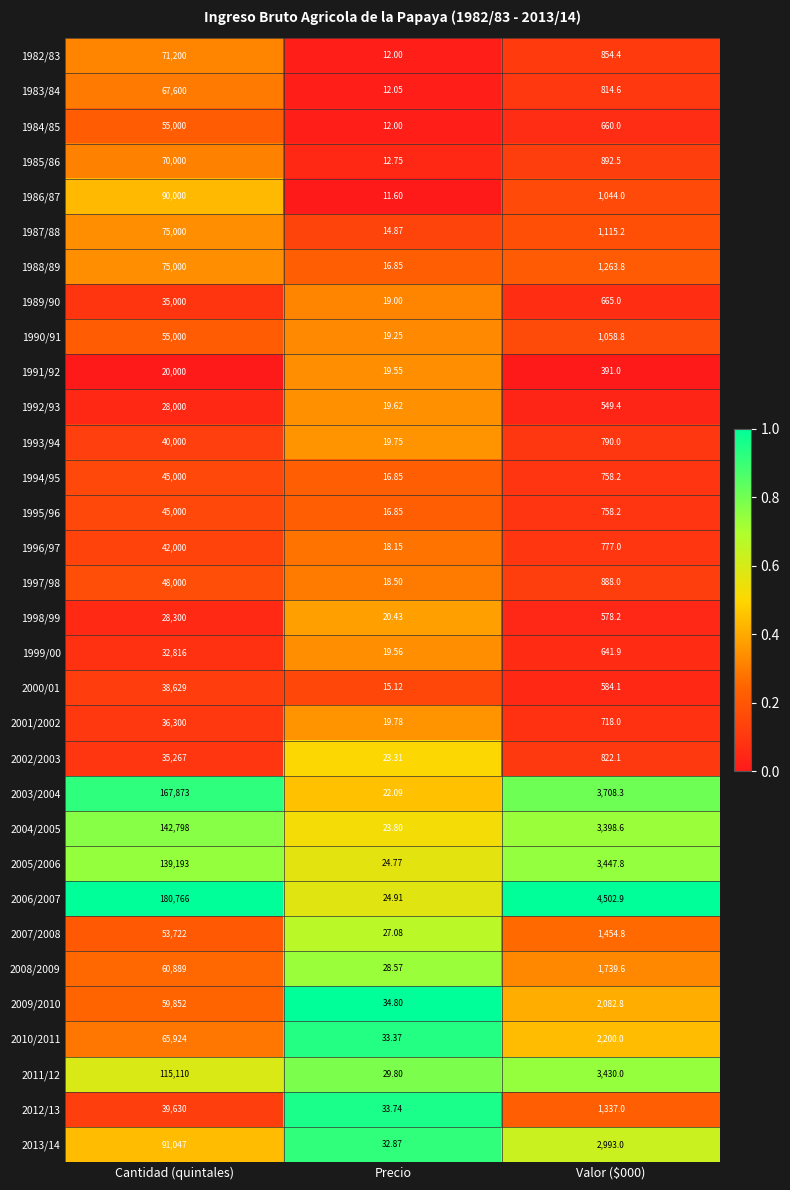

At which label does 1992/93 reach its peak?

Cantidad (quintales)